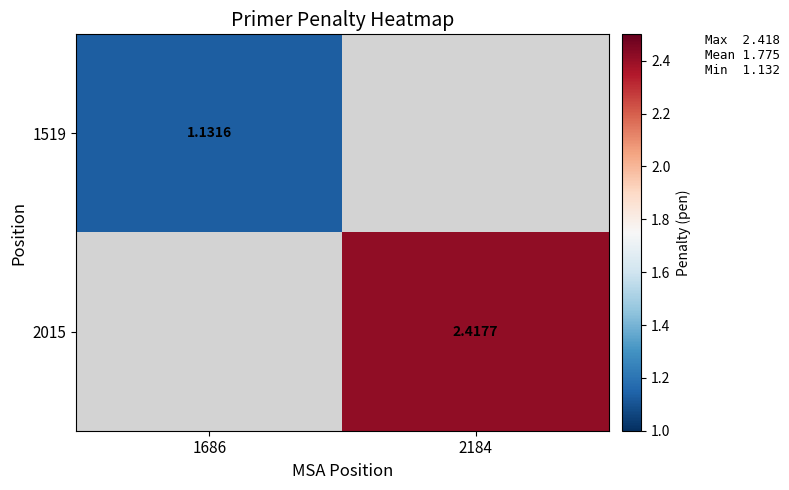

Is the value of 2015 at 2184 greater than the value of 1519 at 1686?

Yes